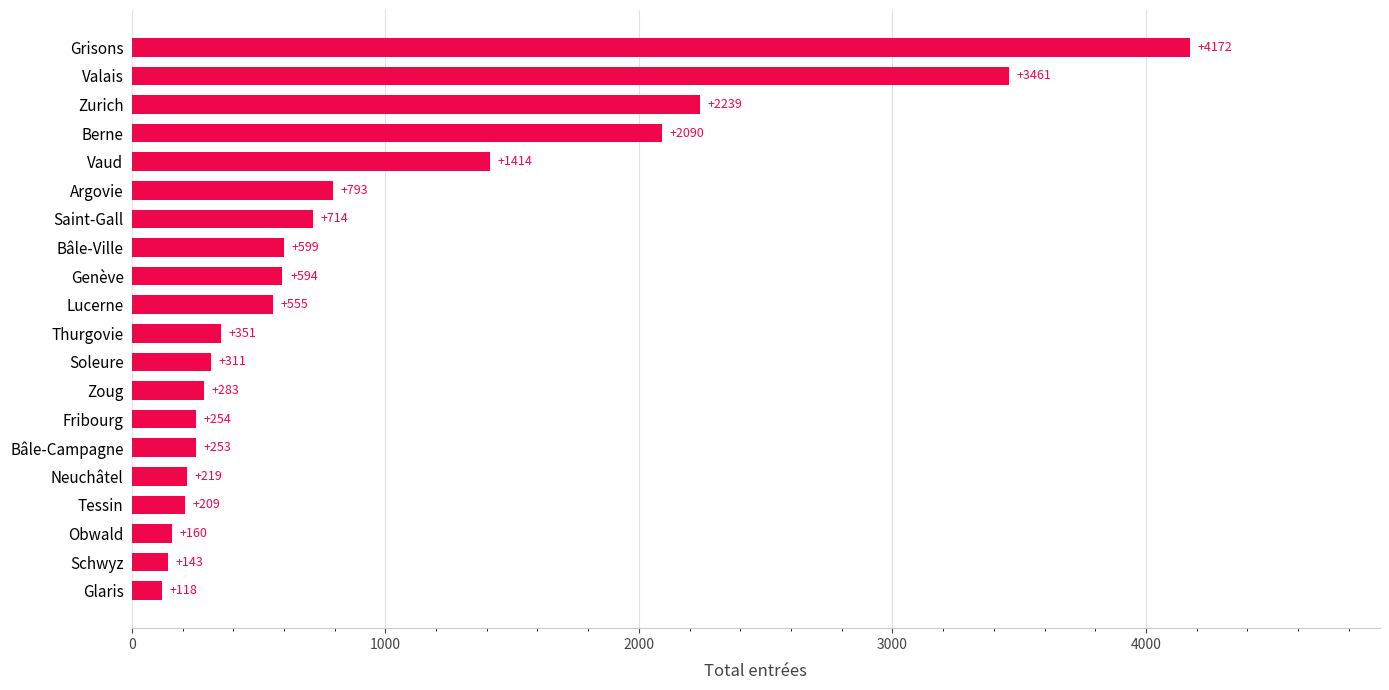

Where is the data nearest to the value 2145?

Berne